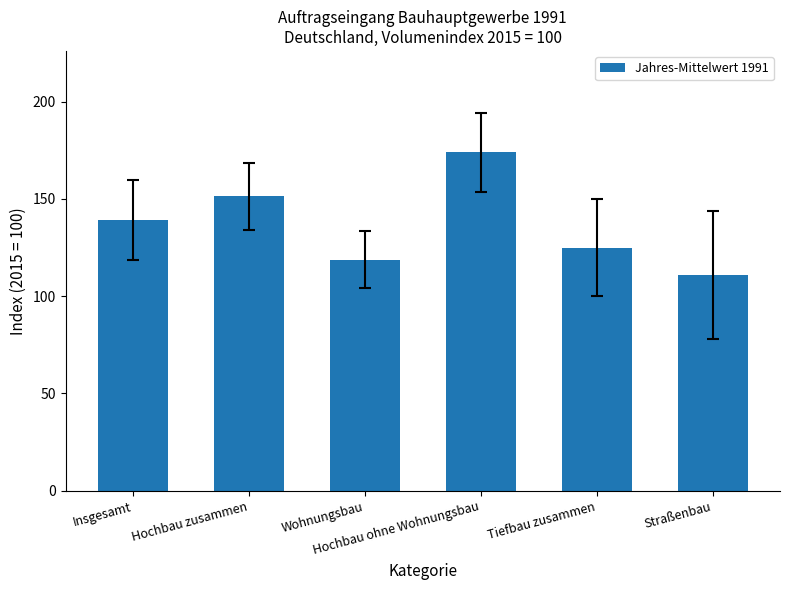

What is the value of the 4th bar from the left?

173.8